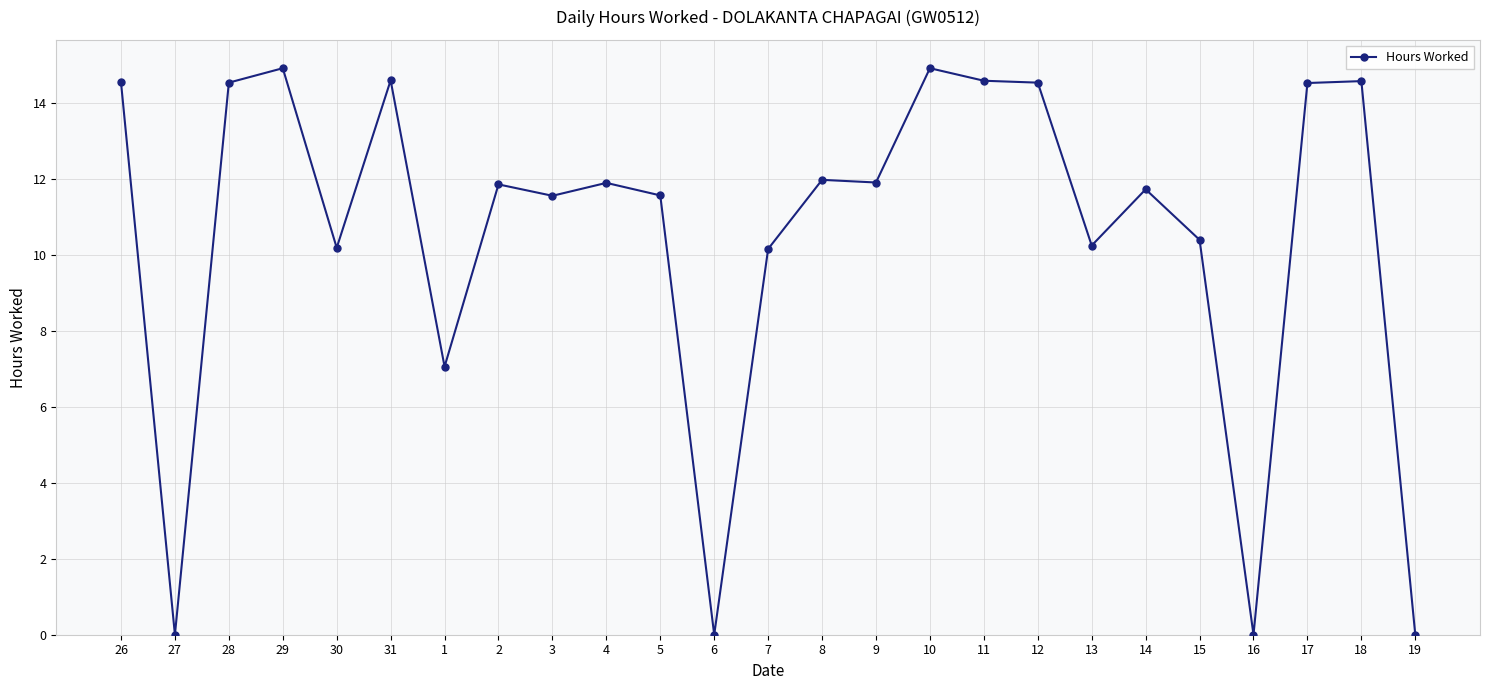

What position from the left is 30?

5